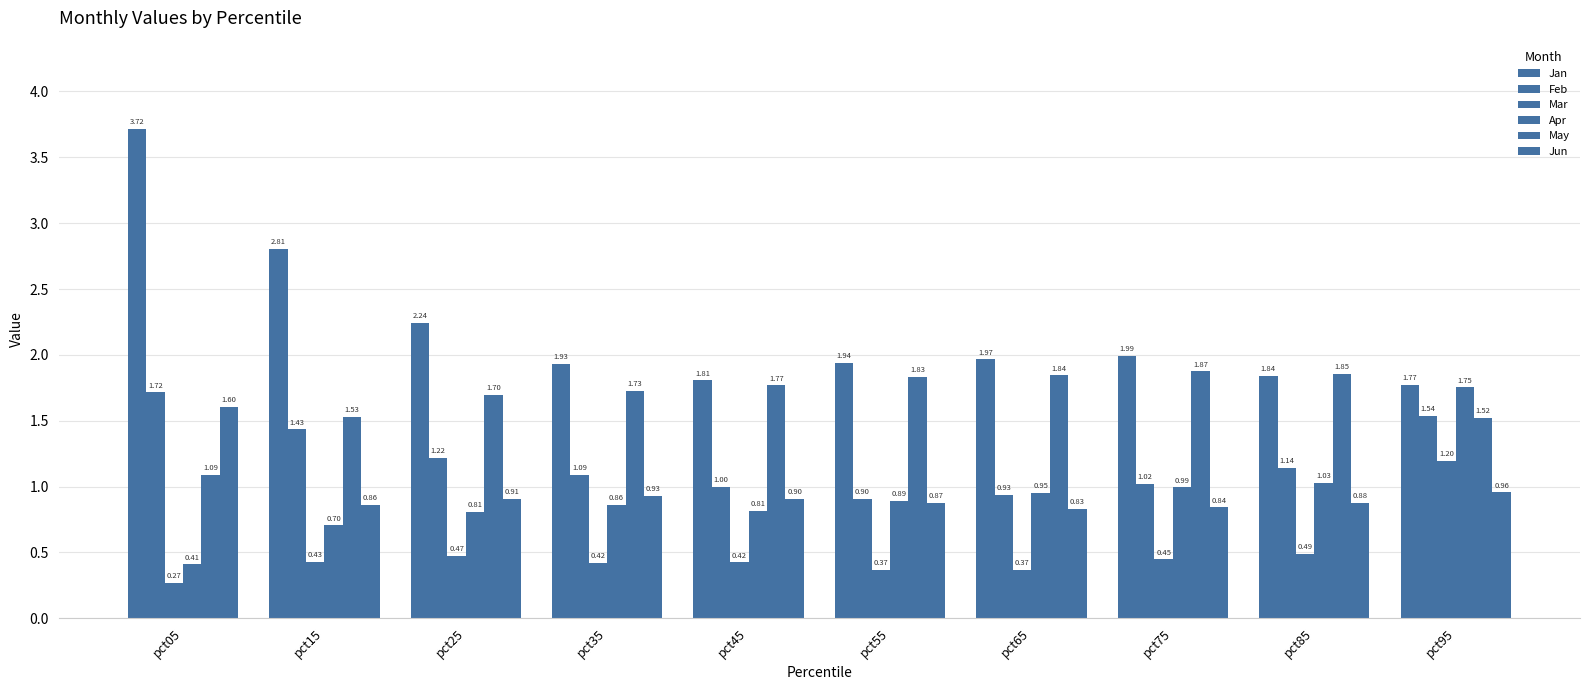

How many values in the Feb series are below 1?

3